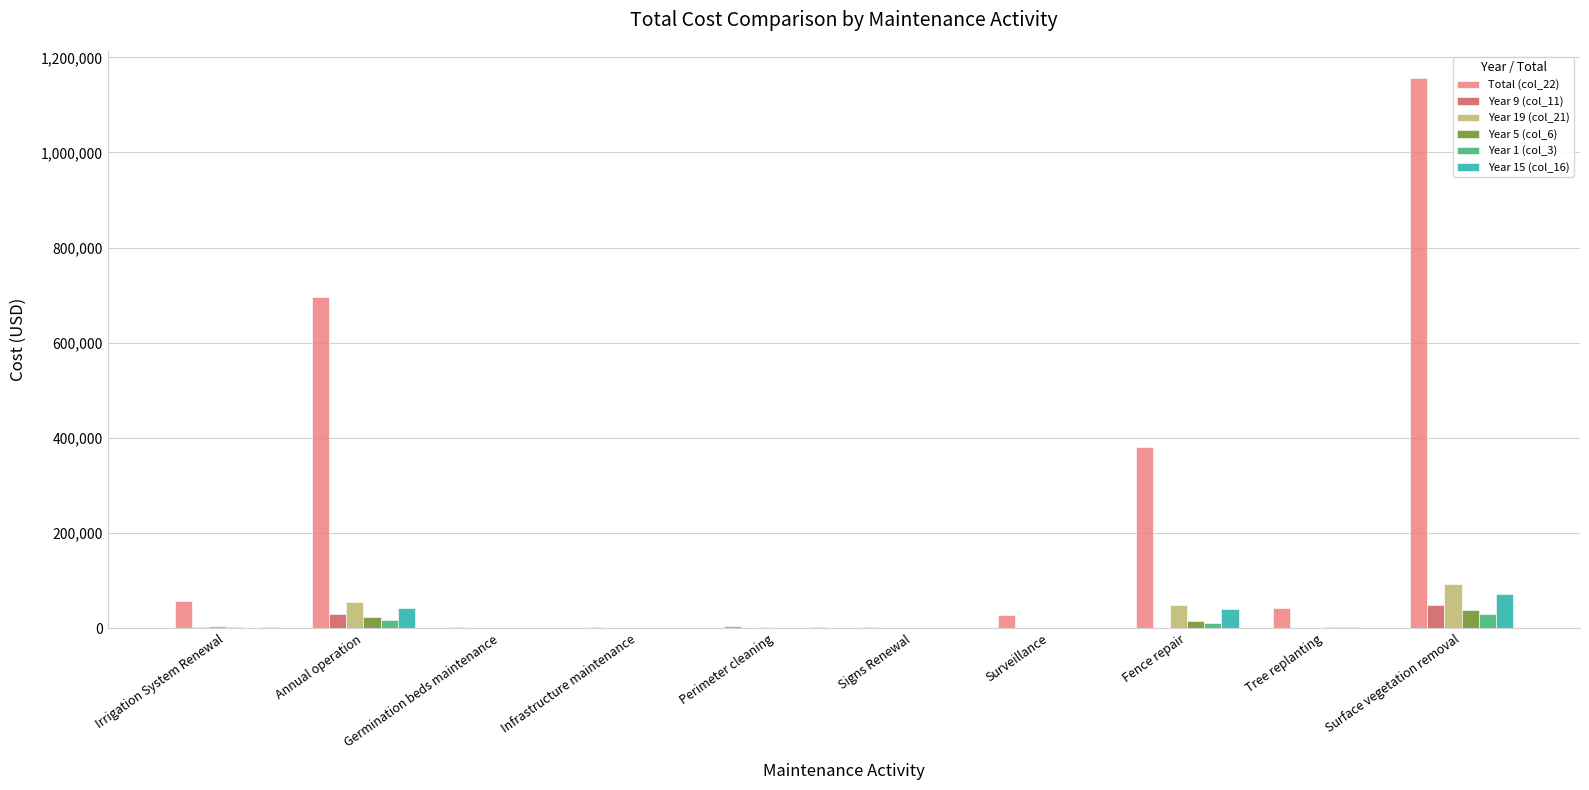

True or false: Year 19 (col_21) has a value of 93276.5 at Surface vegetation removal.

True